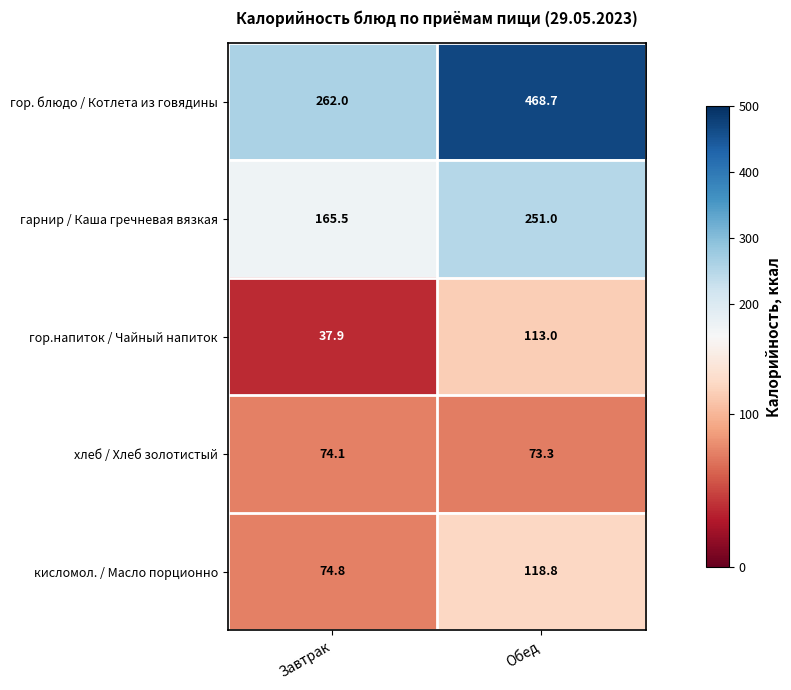

Reading left to right, extract all data points from this chart.

гор. блюдо / Котлета из говядины: Завтрак=262.0	Обед=468.7
гарнир / Каша гречневая вязкая: Завтрак=165.5	Обед=251.0
гор.напиток / Чайный напиток: Завтрак=37.9	Обед=113.0
хлеб / Хлеб золотистый: Завтрак=74.1	Обед=73.3
кисломол. / Масло порционно: Завтрак=74.8	Обед=118.8